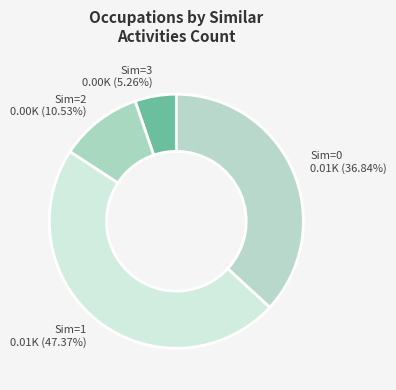

Which slice is the largest?

Sim=1